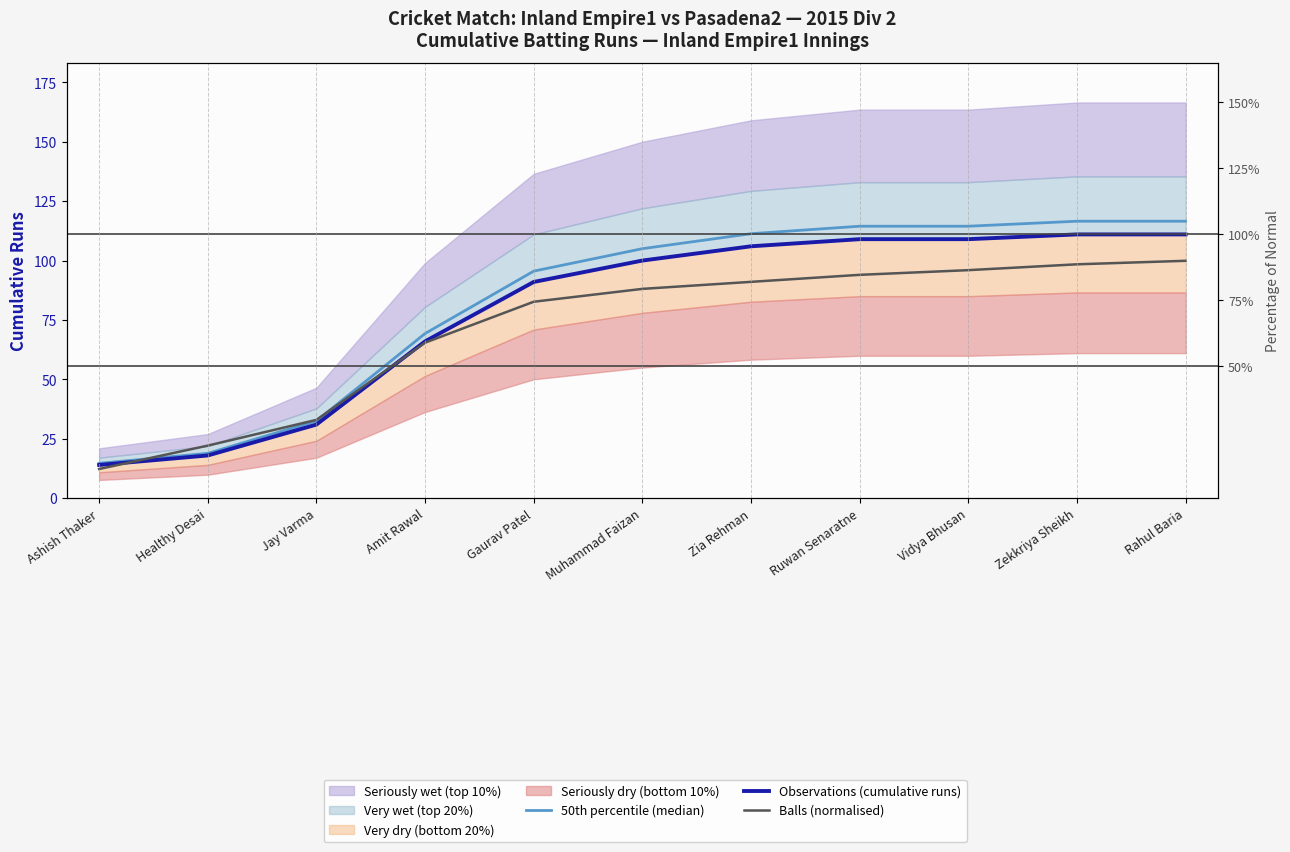

Rank the series by their average value, from lowest to highest.

Balls (normalised), Observations (cumulative runs), 50th percentile (median)